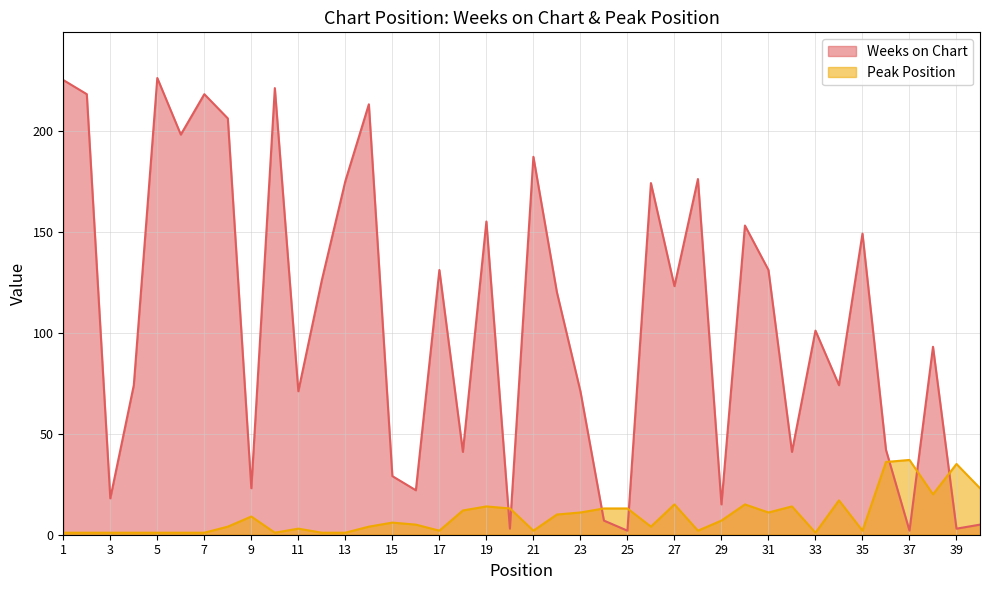

What are all the series names shown in the legend?

Weeks on Chart, Peak Position